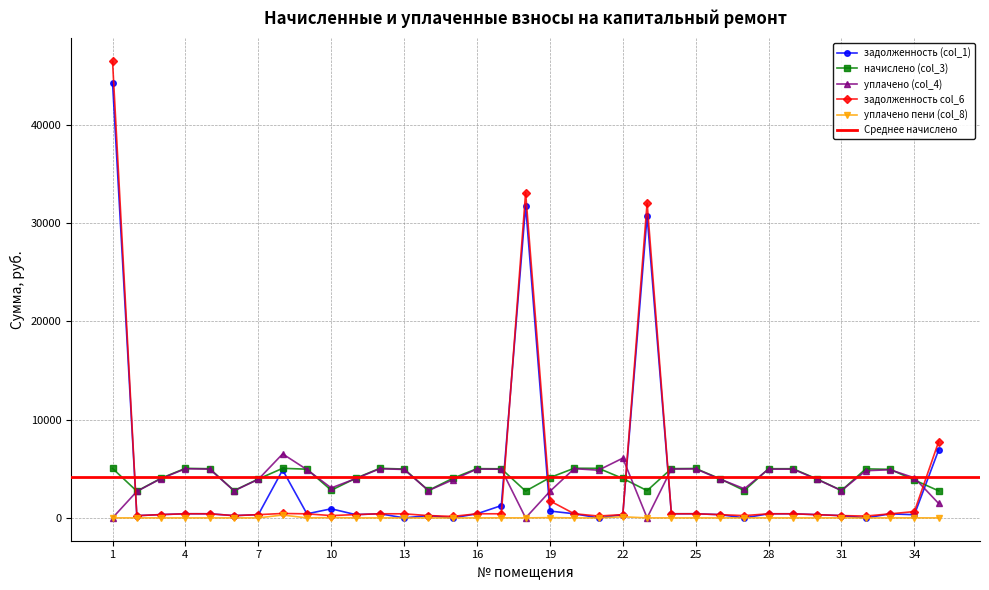

What is the approximate value of задолженность col_6 at 5?

416.9